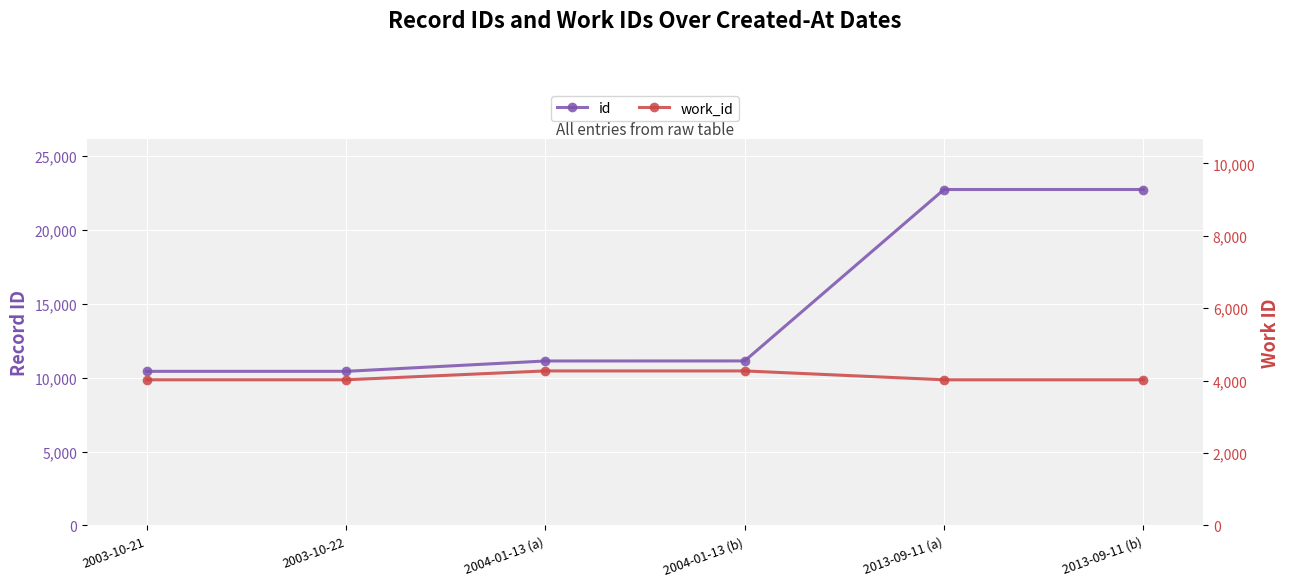

True or false: id and work_id cross at least once.

False